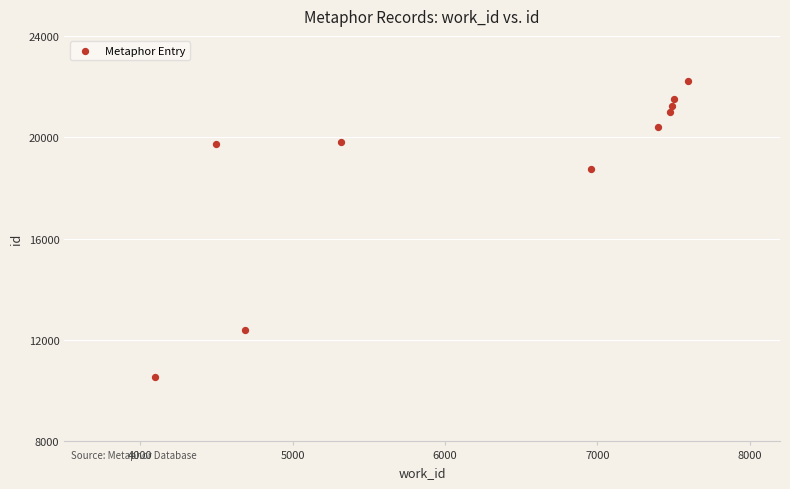

What Y value in the scatter plot is closest to 16381?

18749